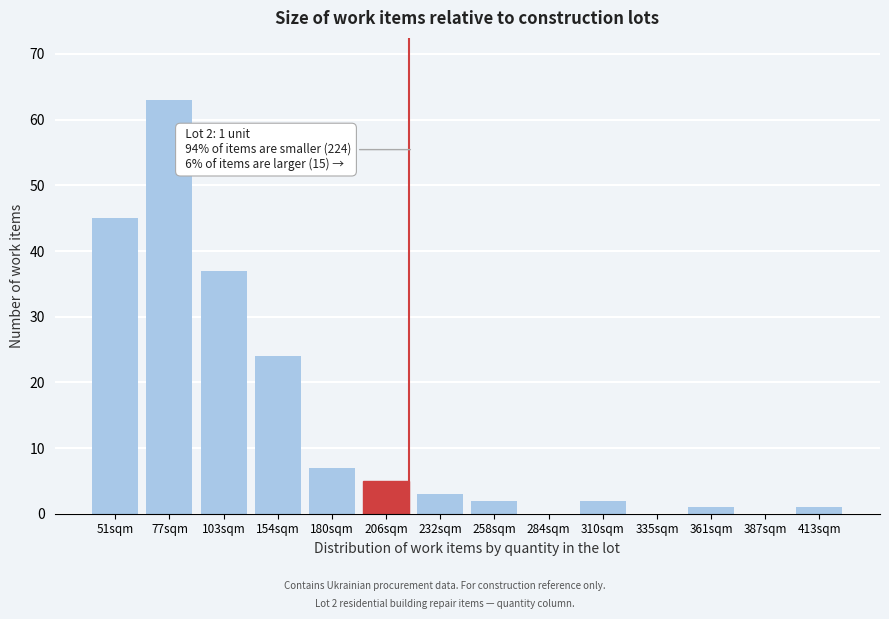

Reading left to right, list all the values displayed in this chart.

51sqm=45	77sqm=63	103sqm=37	154sqm=24	180sqm=7	206sqm=5	232sqm=3	258sqm=2	284sqm=0	310sqm=2	335sqm=0	361sqm=1	387sqm=0	413sqm=1